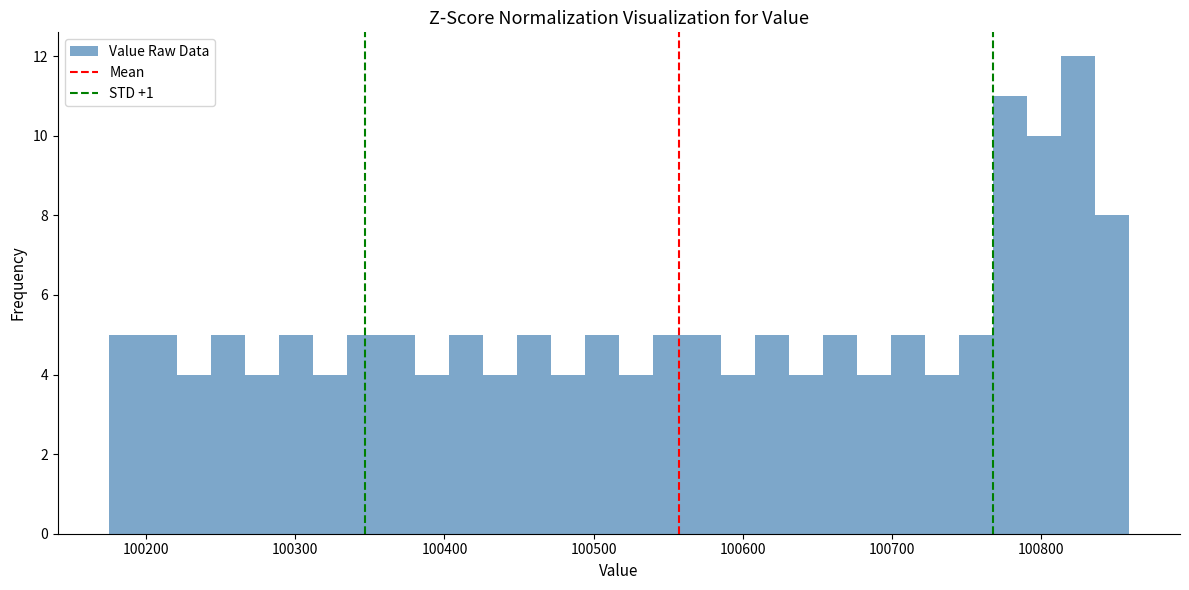

Read against the x-axis, roughly where is the centre of the tallest bar?

100820